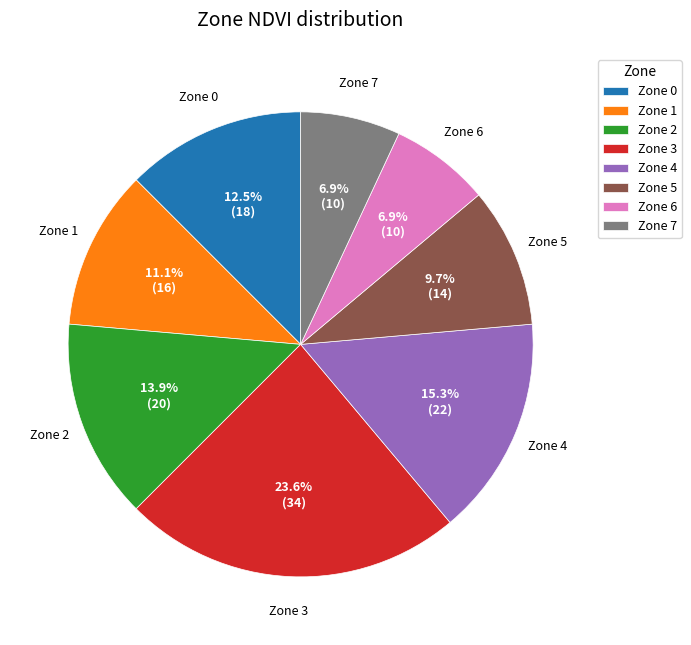

To the nearest percent, what is the average slice percentage?

12%